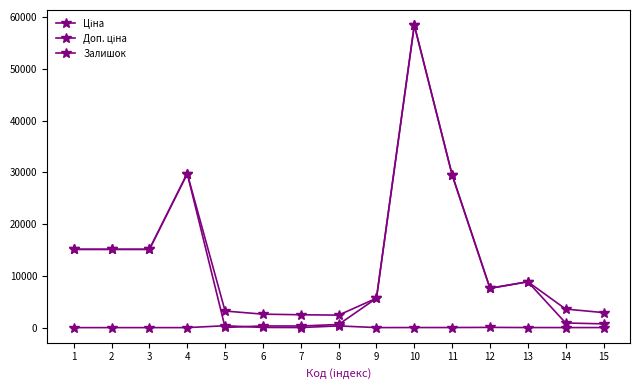

Reading left to right, what are all the values shown in this chart?

Ціна: 1=15120.0	2=15120.0	3=15120.0	4=29747.2	5=32.0	6=324.8	7=310.3	8=603.7	9=5673.8	10=58426.5	11=29491.5	12=7596.5	13=8856.7	14=895.9	15=724.5
Доп. ціна: 1=15120.0	2=15120.0	3=15120.0	4=29747.2	5=3205.0	6=2598.3	7=2482.4	8=2414.8	9=5673.8	10=58426.5	11=29491.5	12=7596.5	13=8856.7	14=3583.6	15=2897.8
Залишок: 1=0.0	2=0.0	3=0.0	4=0.0	5=360.0	6=34.0	7=11.0	8=328.0	9=4.0	10=14.0	11=16.0	12=44.0	13=11.0	14=7.0	15=11.0